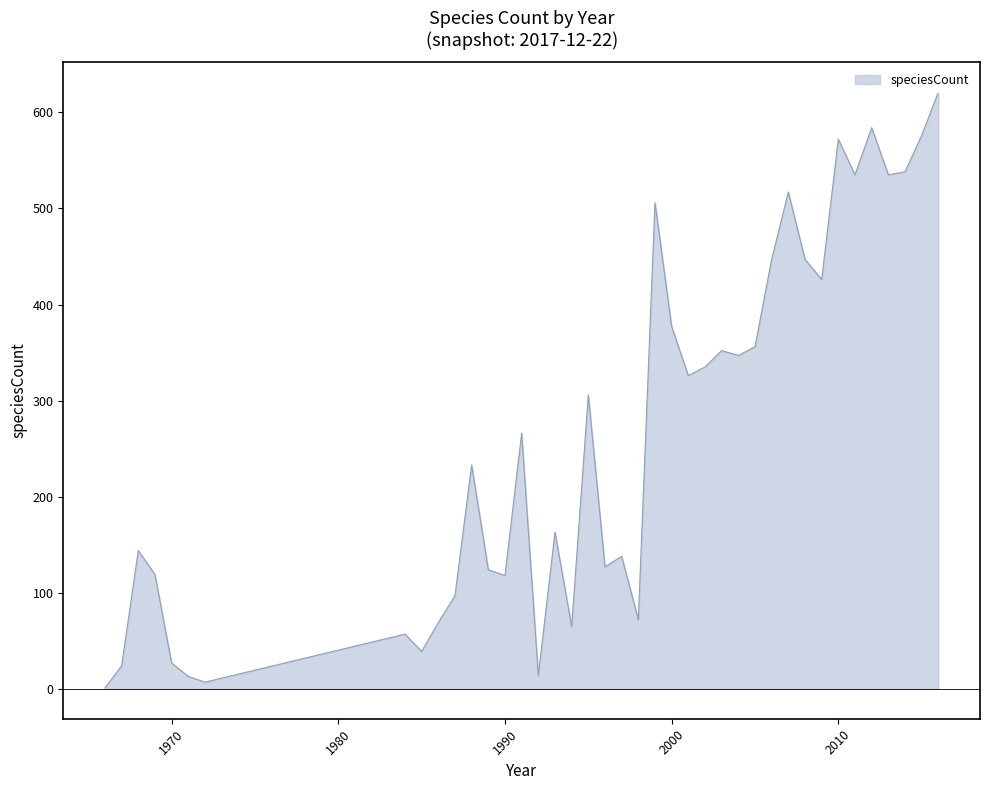

What is the greatest value displayed?

621